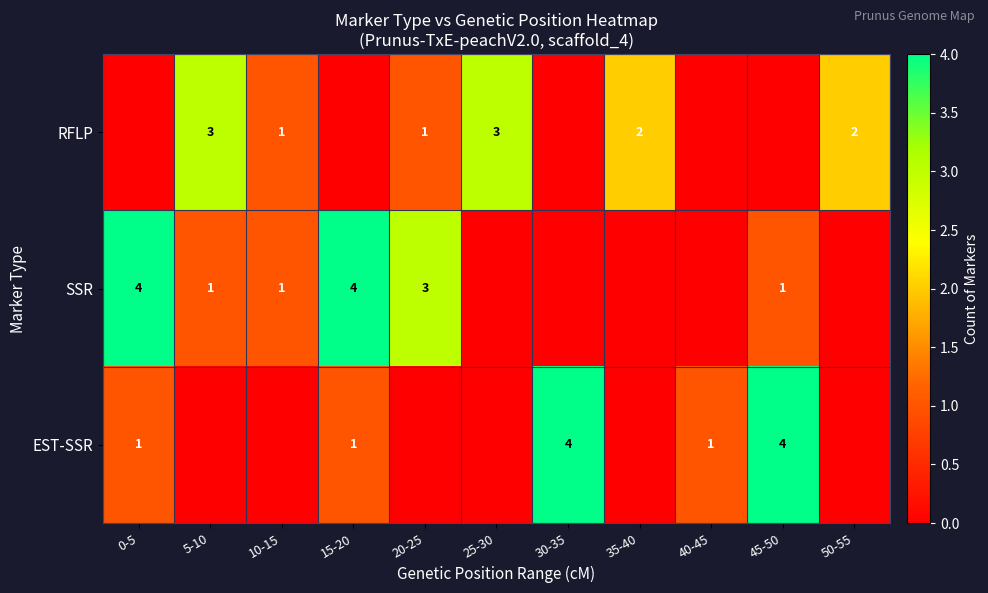

Is it true that RFLP equals 4 at 35-40?

False